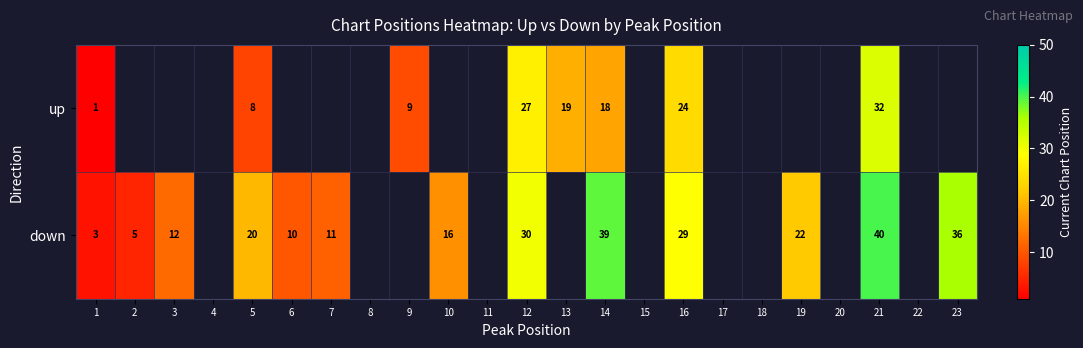

Which label corresponds to the smallest value in the chart?

1